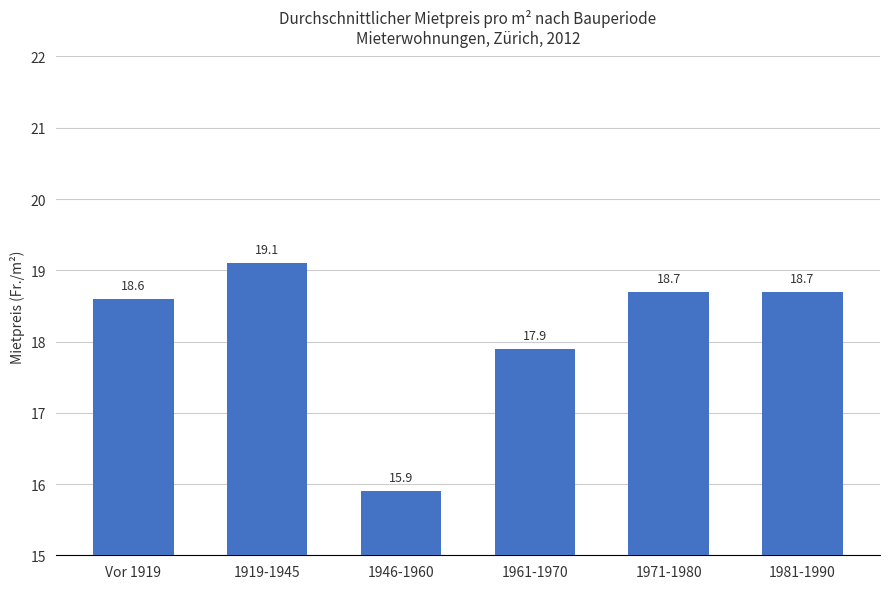

The value at 1919-1945 is 19.1. True or false?

True